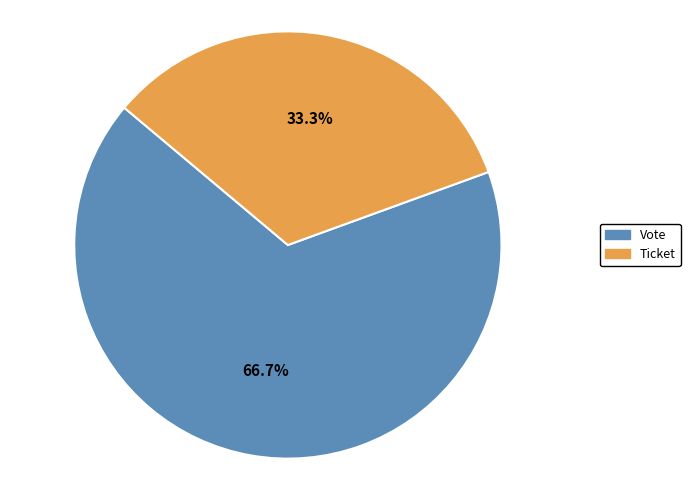

What is the majority slice?

Vote